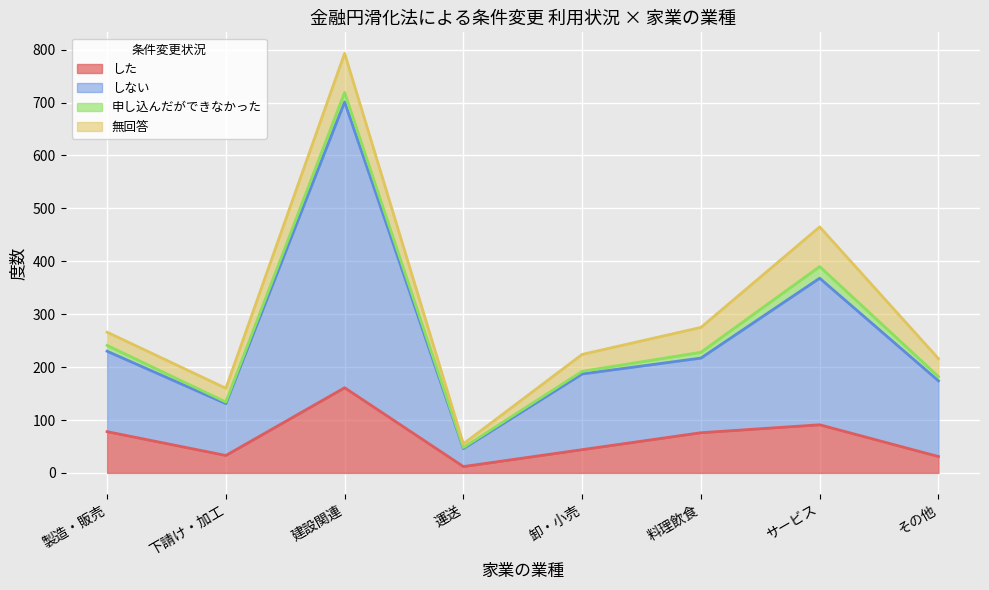

The した series shows 23 at 下請け・加工. True or false?

False